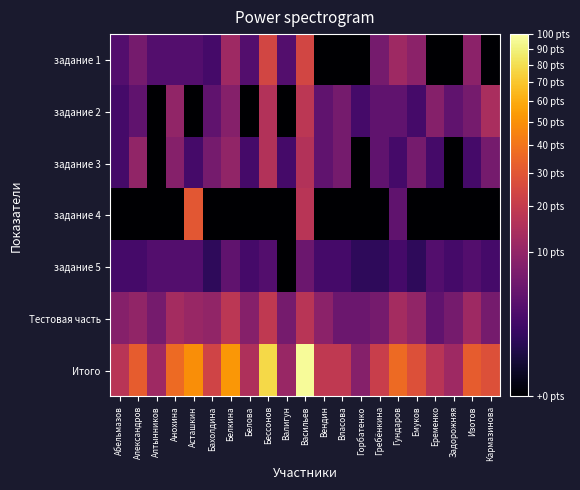

Rank the series by their maximum value, from lowest to highest.

задание 5, задание 3, задание 2, Тестовая часть, задание 1, задание 4, Итого